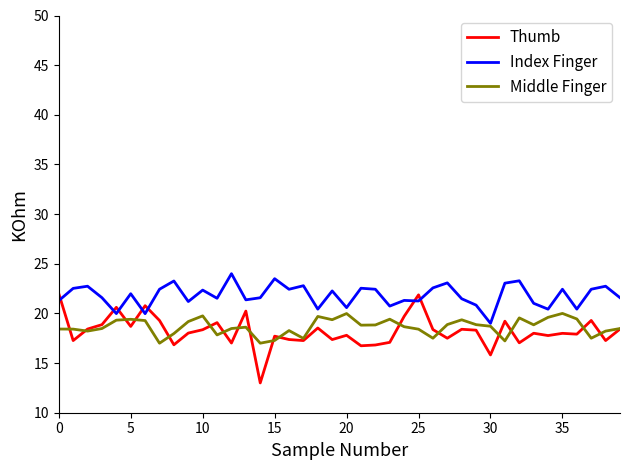

How many series are shown in this chart?

3